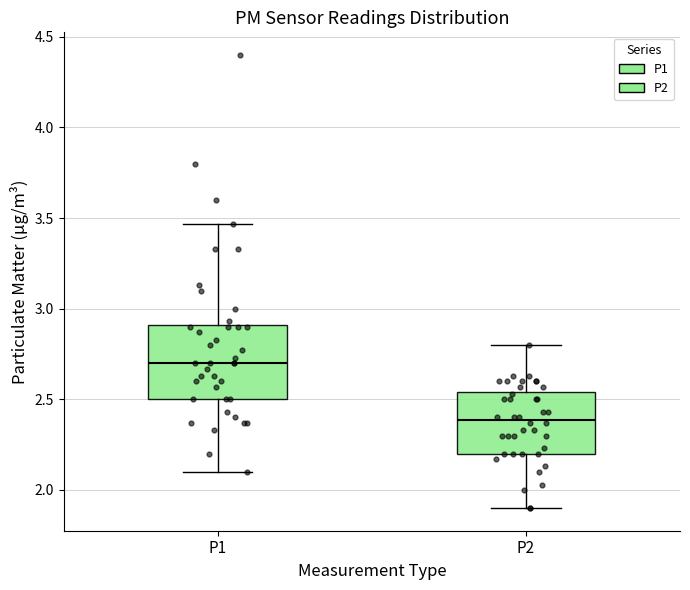

Where is the lower edge of the box for P2 on the y-axis? The values are not printed on the chart, so give them approximately, as read against the axis.

2.20